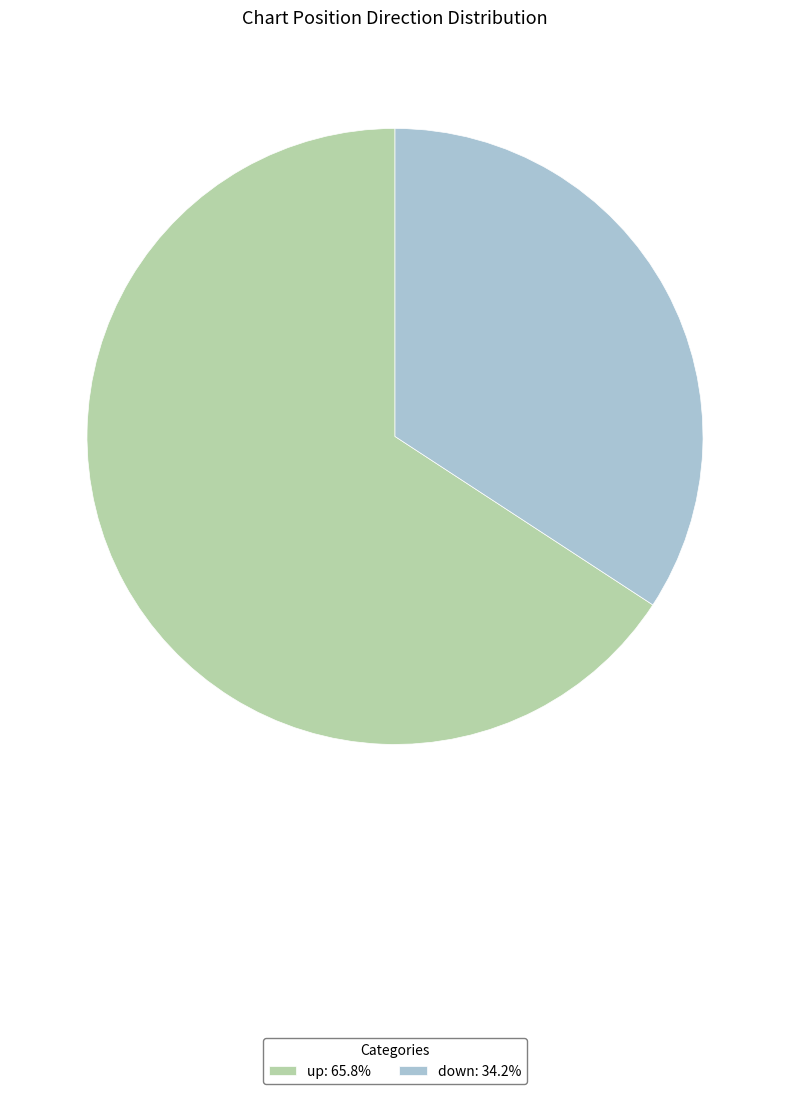

Is the sum of down: 34.2% and up: 65.8% greater than half?

Yes